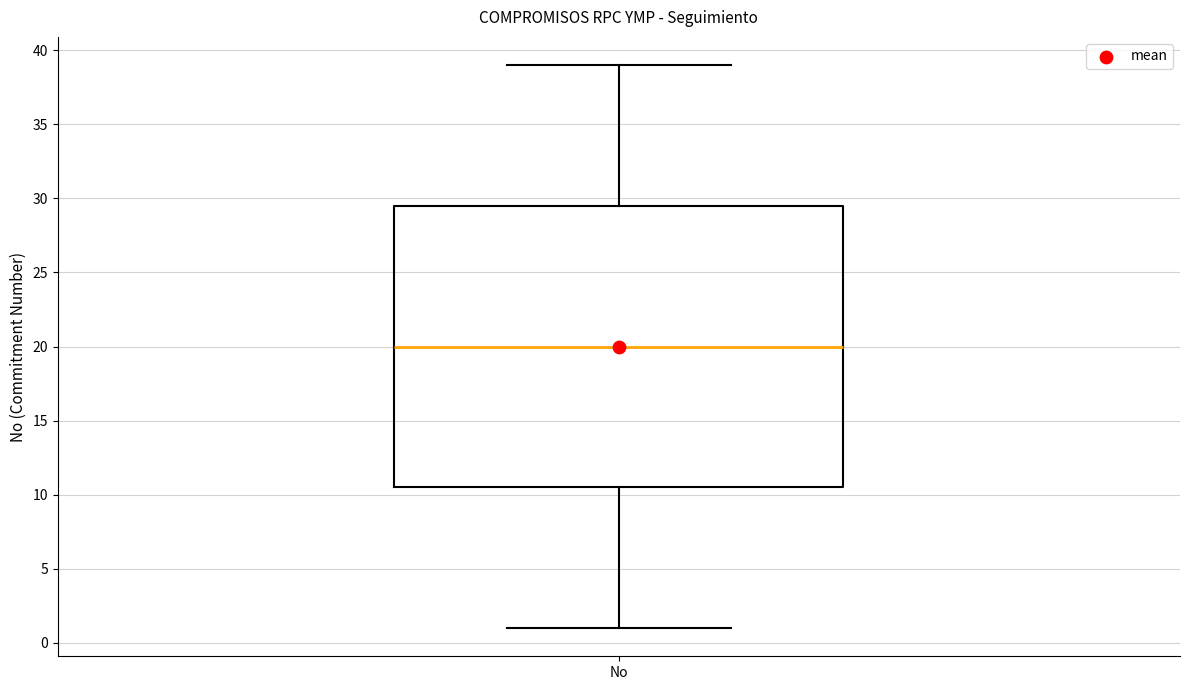

Where does the upper whisker of the box for No end on the y-axis? The values are not printed on the chart, so give them approximately, as read against the axis.

39.0